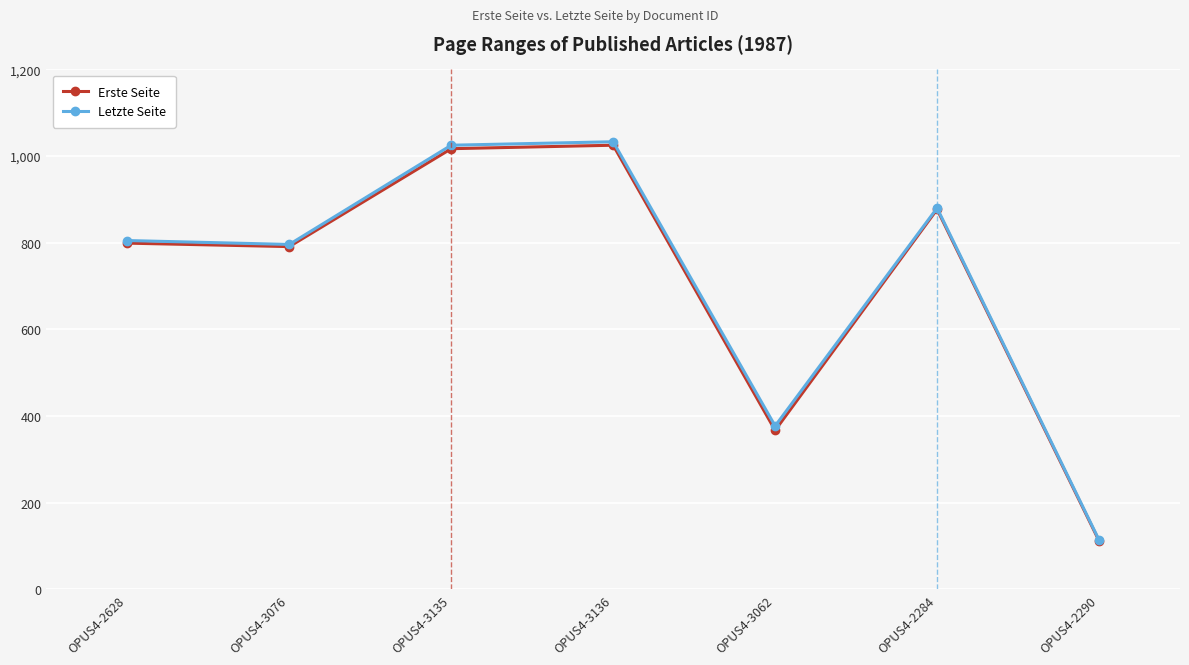

How many series are shown in this chart?

2